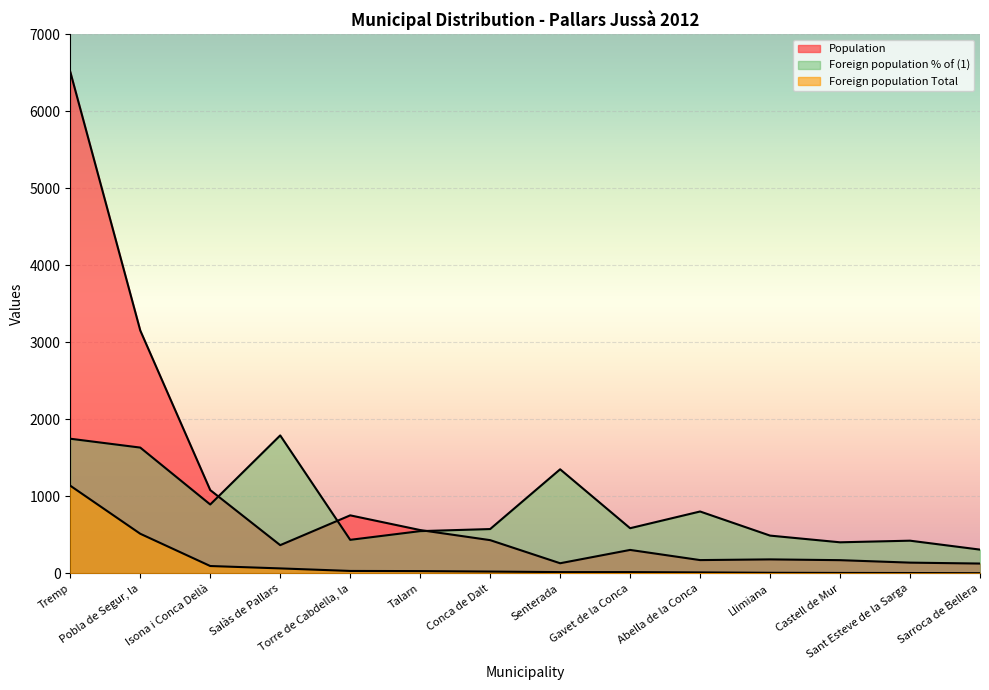

How many series are shown in this chart?

3